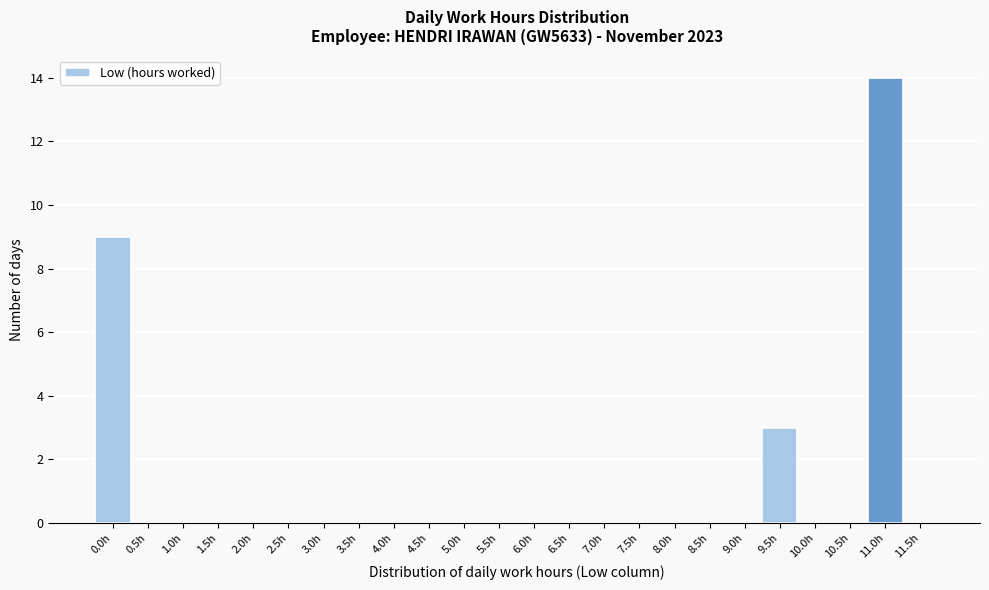

Reading left to right, list all the values displayed in this chart.

0.0h=9	0.5h=0	1.0h=0	1.5h=0	2.0h=0	2.5h=0	3.0h=0	3.5h=0	4.0h=0	4.5h=0	5.0h=0	5.5h=0	6.0h=0	6.5h=0	7.0h=0	7.5h=0	8.0h=0	8.5h=0	9.0h=0	9.5h=3	10.0h=0	10.5h=0	11.0h=14	11.5h=0